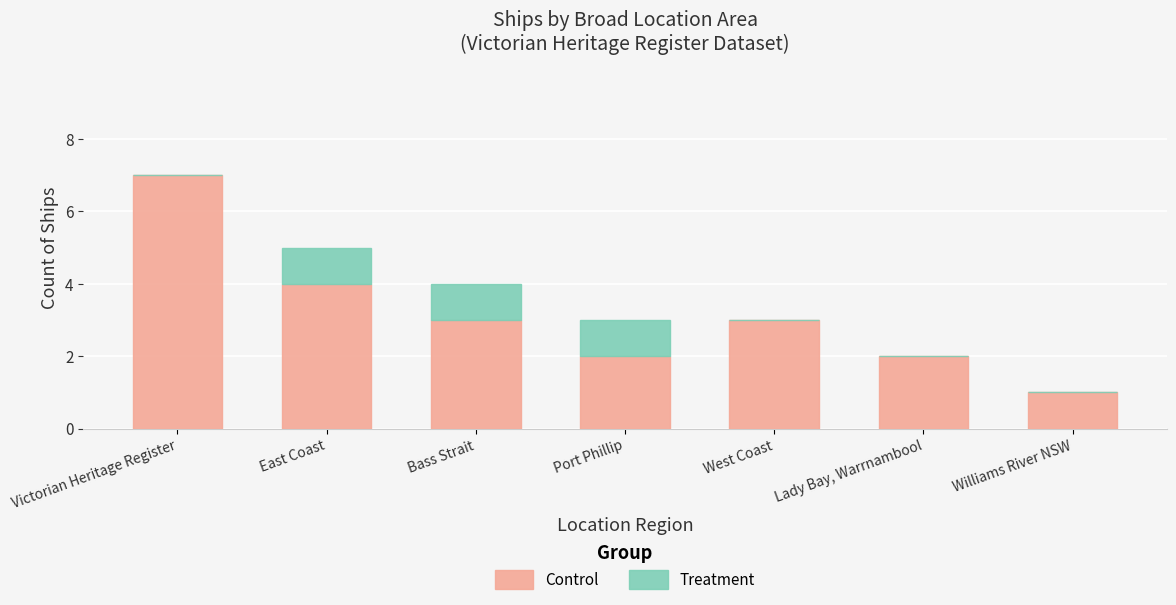

What is the total value across all series at Bass Strait?

4